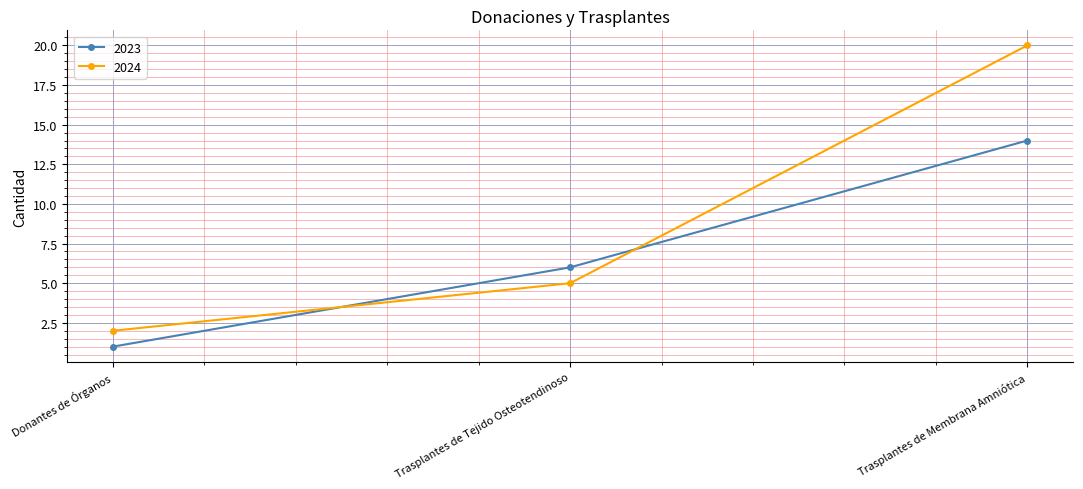

List the series in order of their peak value, lowest first.

2023, 2024